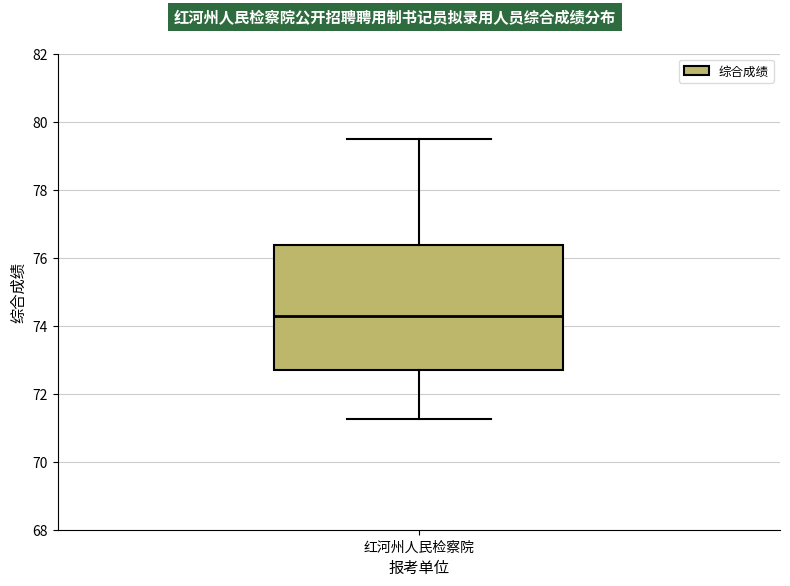

Transcribe this box plot: give where the median line is, the range the box spans, and where the two whiskers end, as read against the y-axis. The values are not printed on the chart, so give them approximately, as read against the axis.

median 74.2, box 72.8 to 76.4, whiskers 71.2 to 79.4